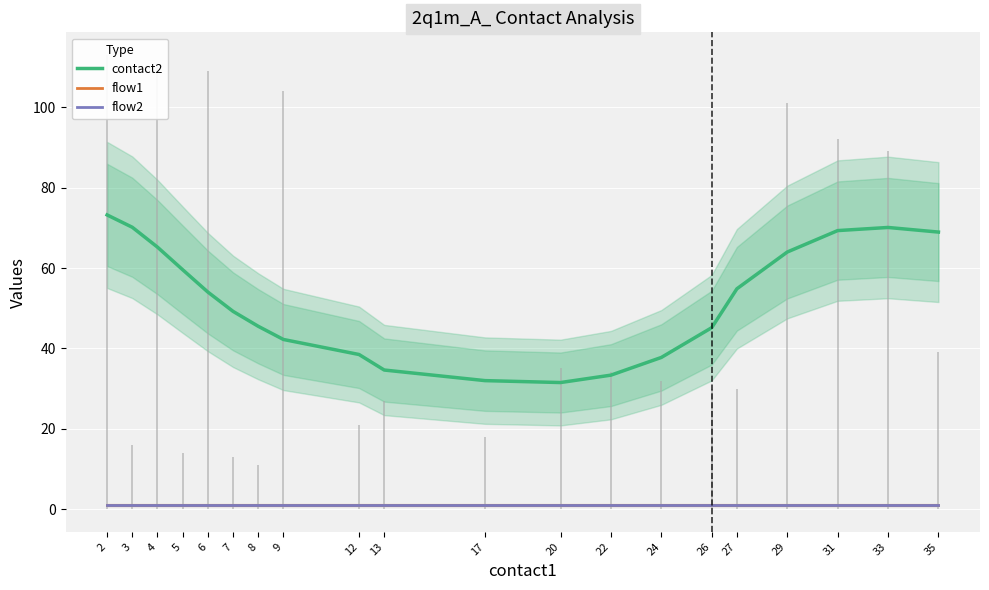

True or false: contact2 and flow1 intersect in this chart.

False